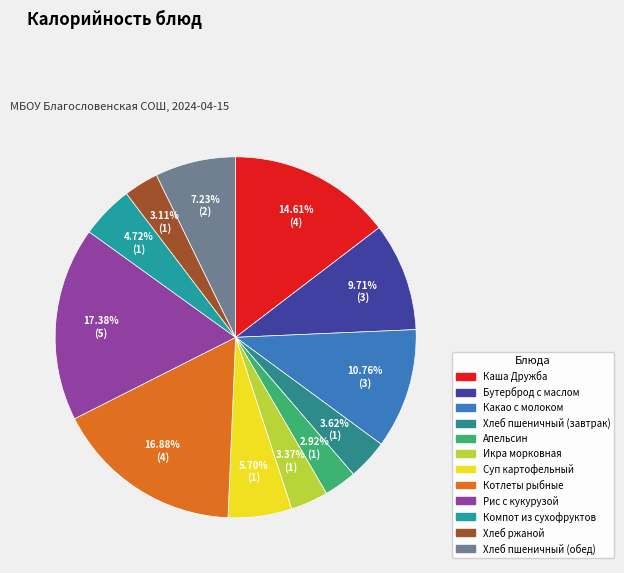

Between Хлеб ржаной and Каша Дружба, which is larger?

Каша Дружба